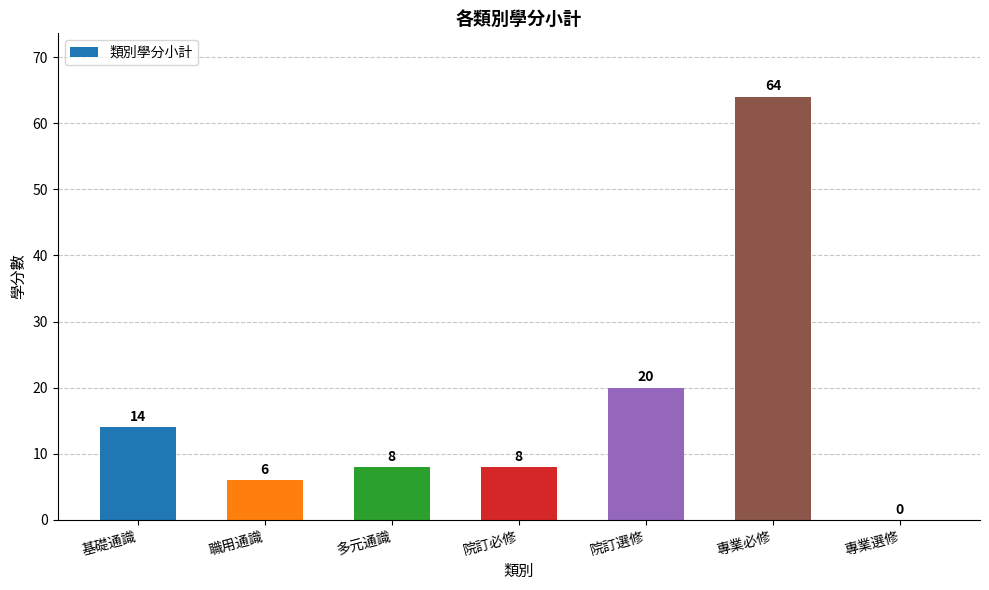

Reading left to right, extract all data points from this chart.

14	6	8	8	20	64	0